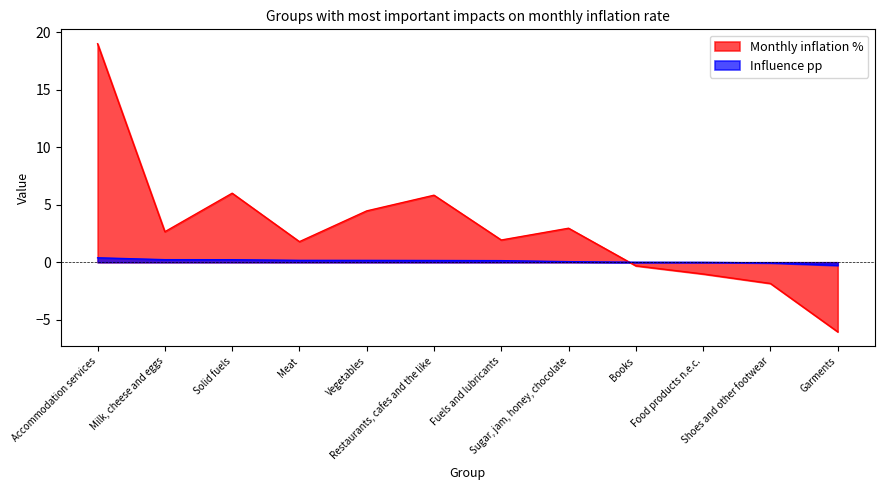

Rank the categories by Influence pp value from highest to lowest.

Accommodation services, Milk, cheese and eggs, Solid fuels, Meat, Vegetables, Restaurants, cafes and the like, Fuels and lubricants, Sugar, jam, honey, chocolate, Books, Food products n.e.c., Shoes and other footwear, Garments